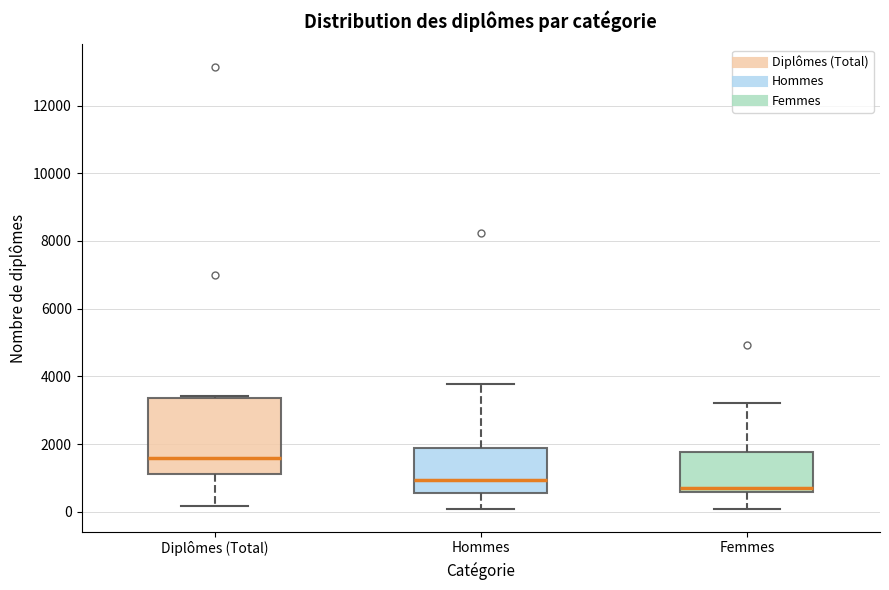

Which box's median line is the lowest?

Femmes